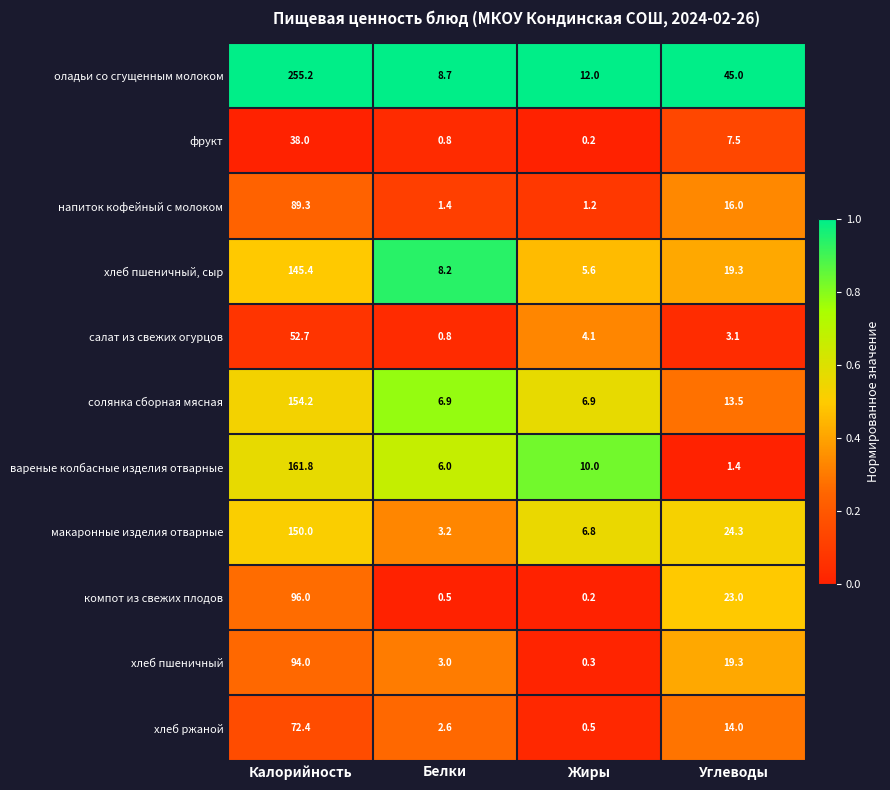

Which series has the widest spread of values?

оладьи со сгущенным молоком